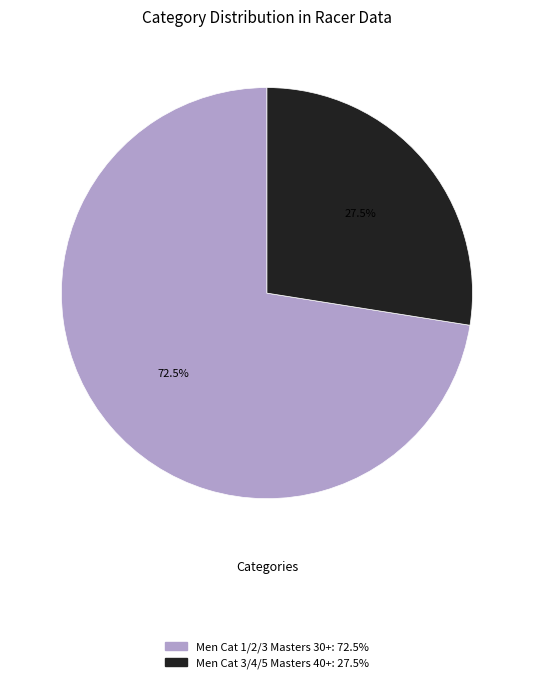

Rank the categories by value from lowest to highest.

Men Cat 3/4/5 Masters 40+, Men Cat 1/2/3 Masters 30+